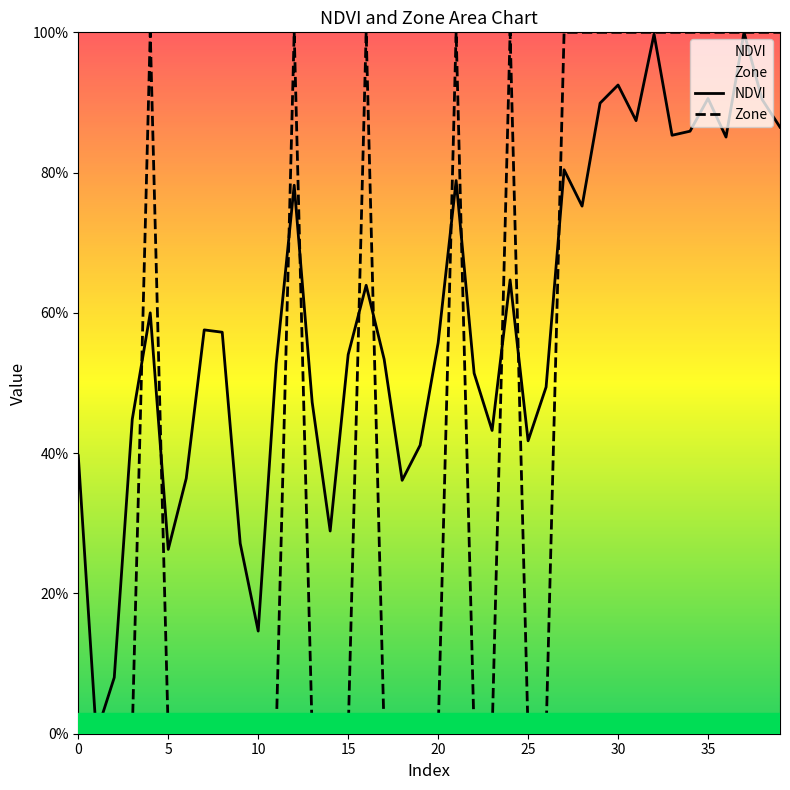

Is this an area chart (filled region under the line)?

No